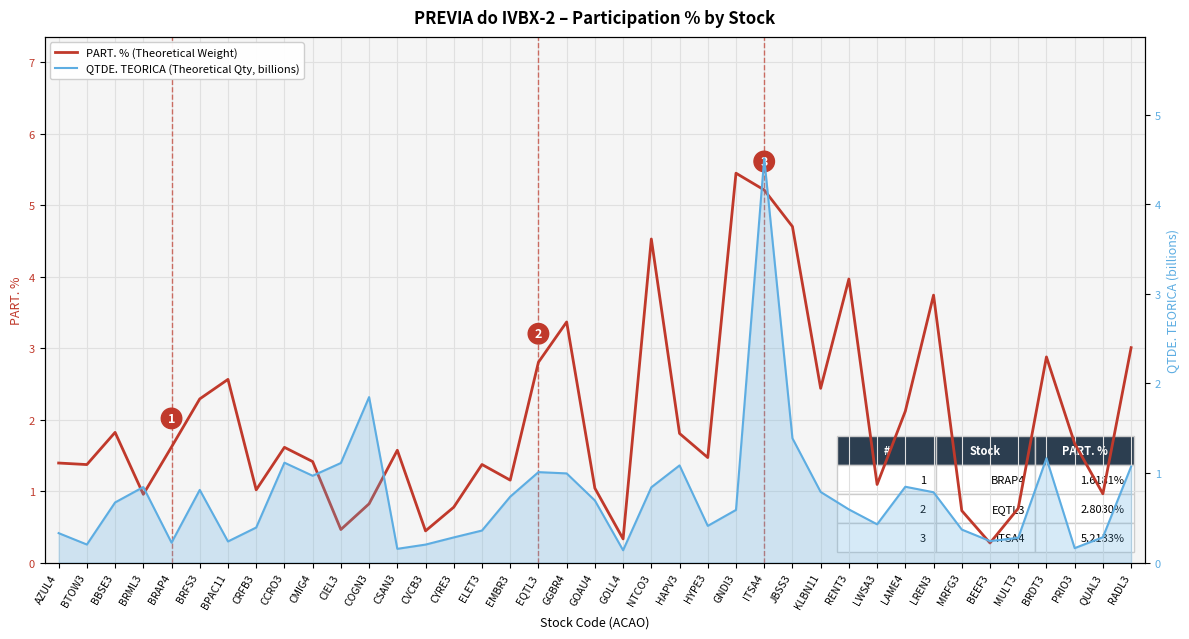

What is the value of the PART. % (Theoretical Weight) point at the 22nd from the left?

4.5